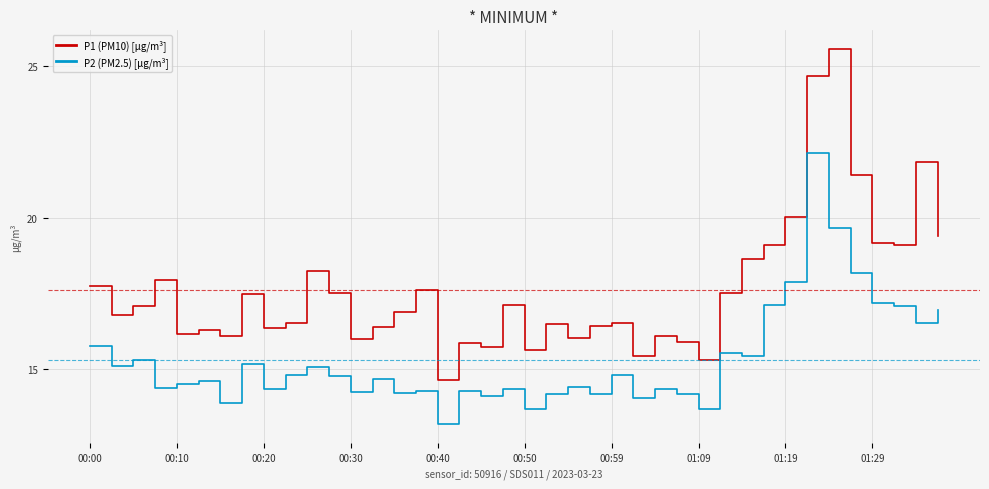

List the series in order of their peak value, highest first.

P1 (PM10) [µg/m³], P2 (PM2.5) [µg/m³]